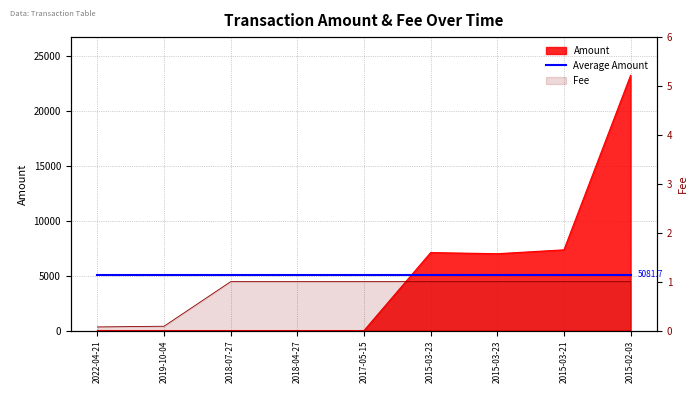

True or false: Fee has a value of 1.8 at 2015-03-23.

False